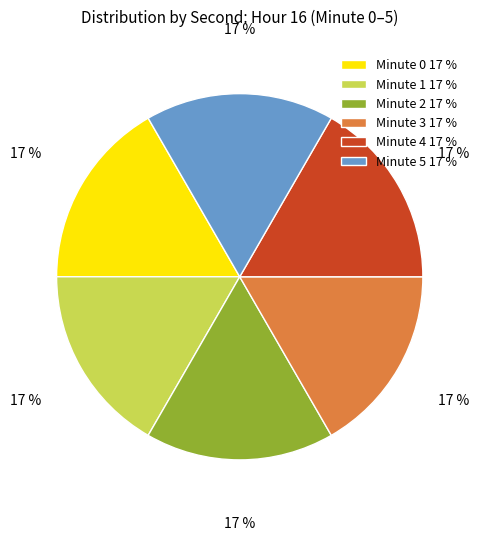

How many segments does this pie chart have?

6